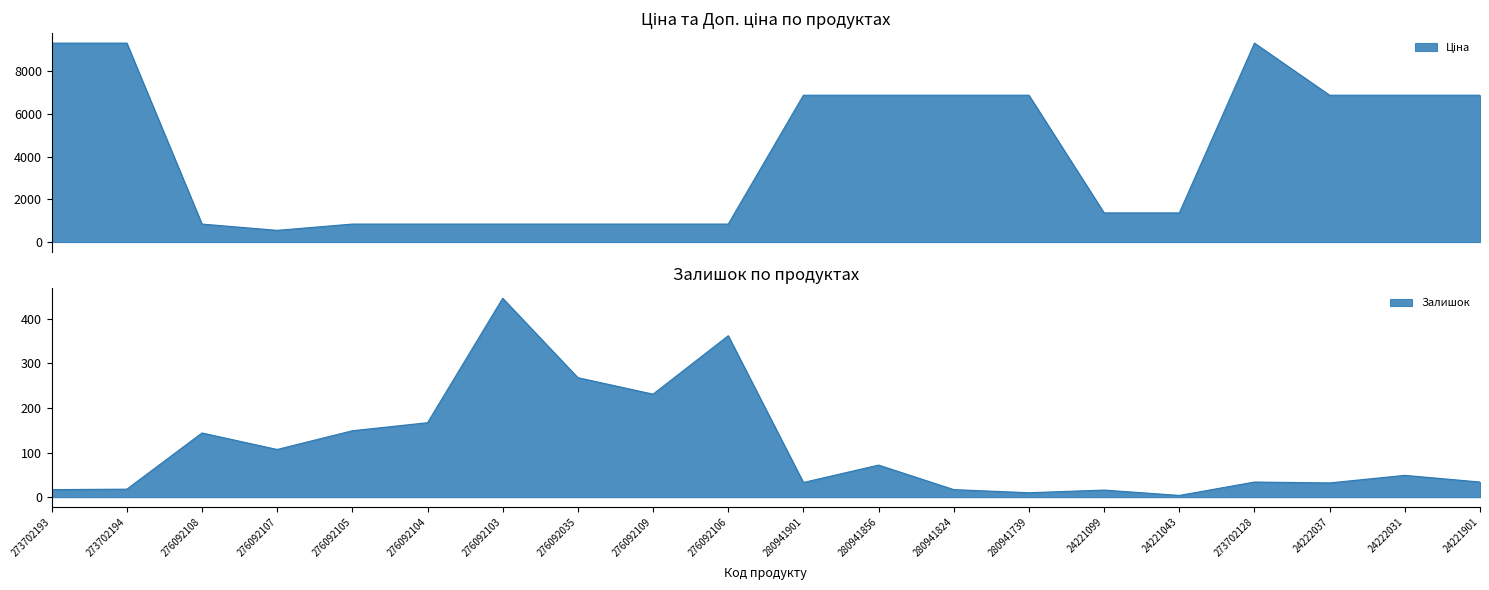

The value of Ціна at 280941856 is 6879.5. True or false?

True